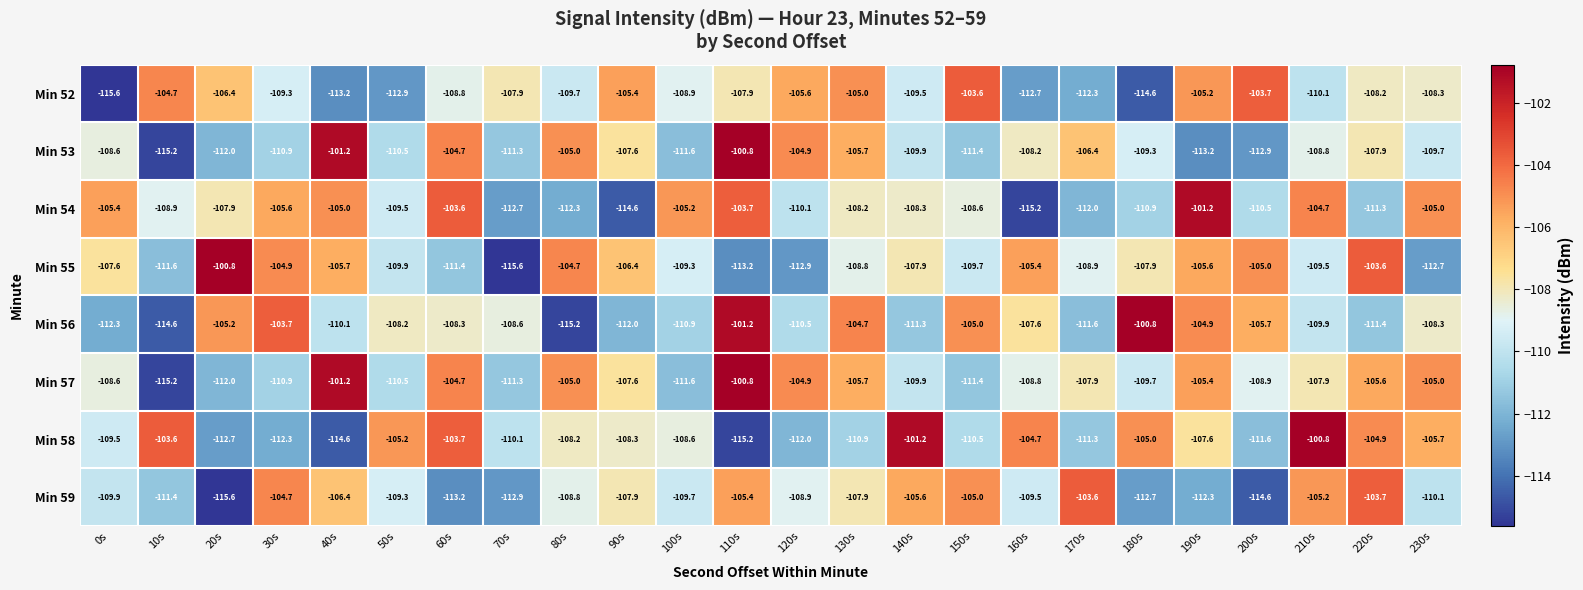

What is the sum of the Min 57 values at 70s and 80s?

-216.3